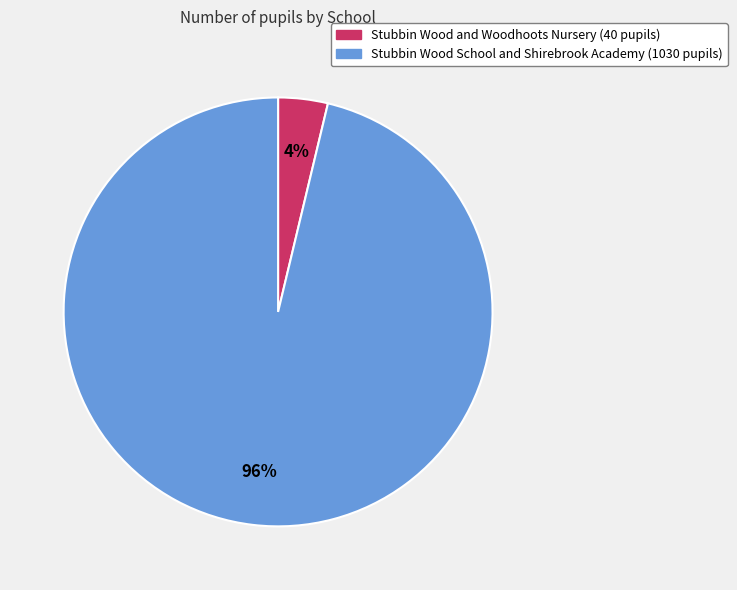

Which category has the biggest portion of the pie?

Stubbin Wood School and Shirebrook Academy